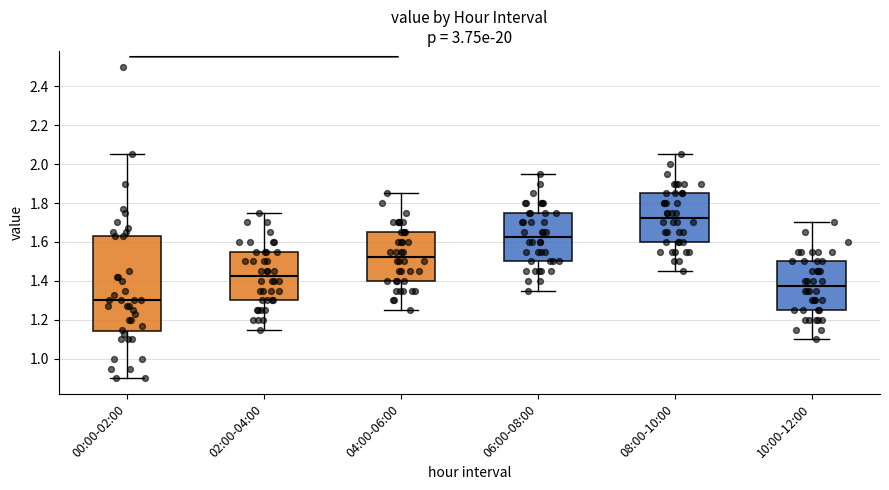

Which box has the highest median line?

08:00-10:00